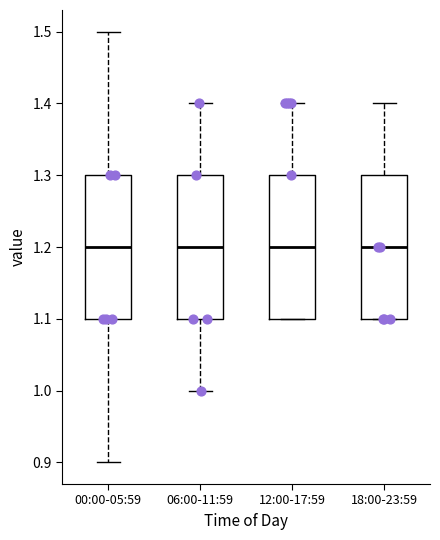

Reading left to right, read every box against the y-axis: the position of its median line, the range the box covers, and the ends of its whiskers. The values are not printed on the chart, so give them approximately, as read against the axis.

00:00-05:59: median 1.2, box 1.1 to 1.3, whiskers 0.9 to 1.5
06:00-11:59: median 1.2, box 1.1 to 1.3, whiskers 1.0 to 1.4
12:00-17:59: median 1.2, box 1.1 to 1.3, whiskers 1.1 to 1.4
18:00-23:59: median 1.2, box 1.1 to 1.3, whiskers 1.1 to 1.4